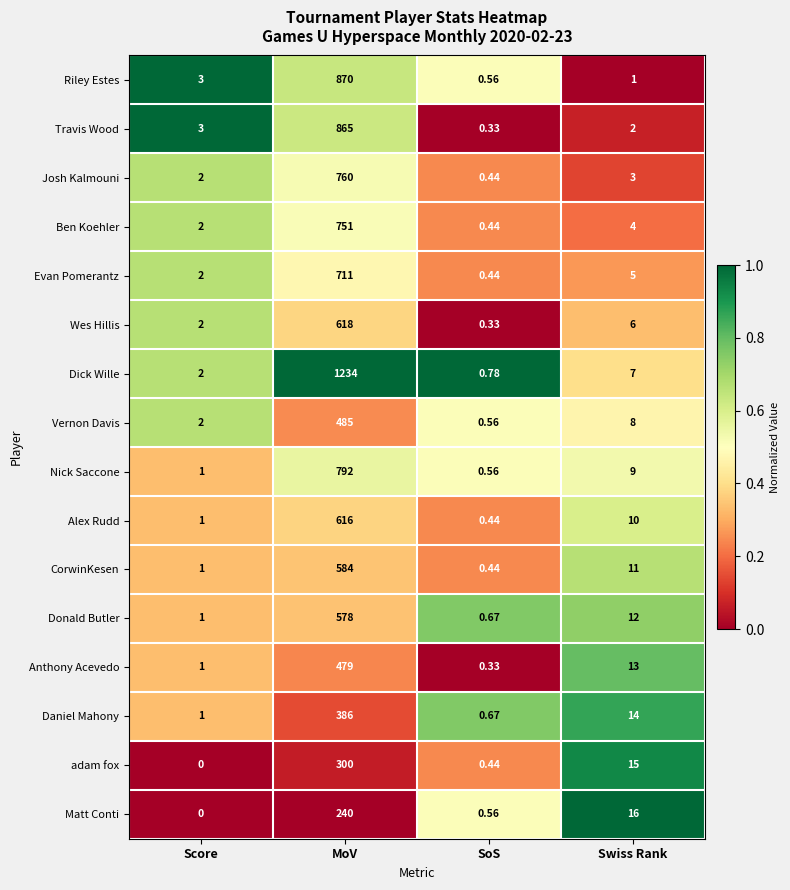

Rank the series by their maximum value, from highest to lowest.

Dick Wille, Riley Estes, Travis Wood, Nick Saccone, Josh Kalmouni, Ben Koehler, Evan Pomerantz, Wes Hillis, Alex Rudd, CorwinKesen, Donald Butler, Vernon Davis, Anthony Acevedo, Daniel Mahony, adam fox, Matt Conti